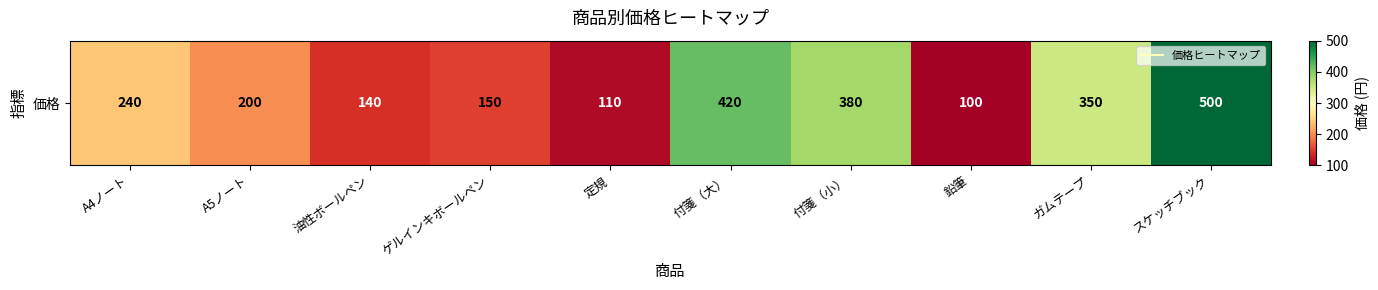

Which label corresponds to the smallest value in the chart?

鉛筆